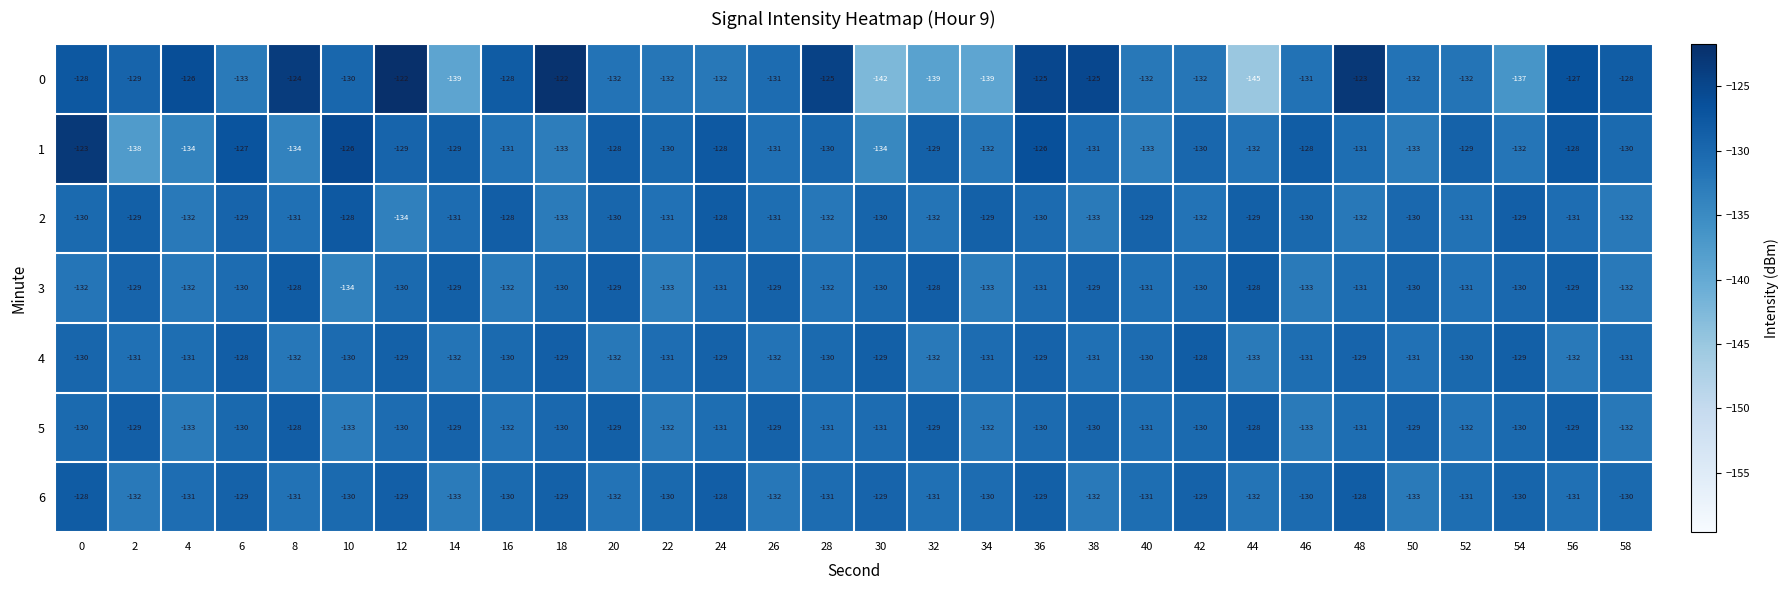

The 2 series shows -128 at 24. True or false?

True